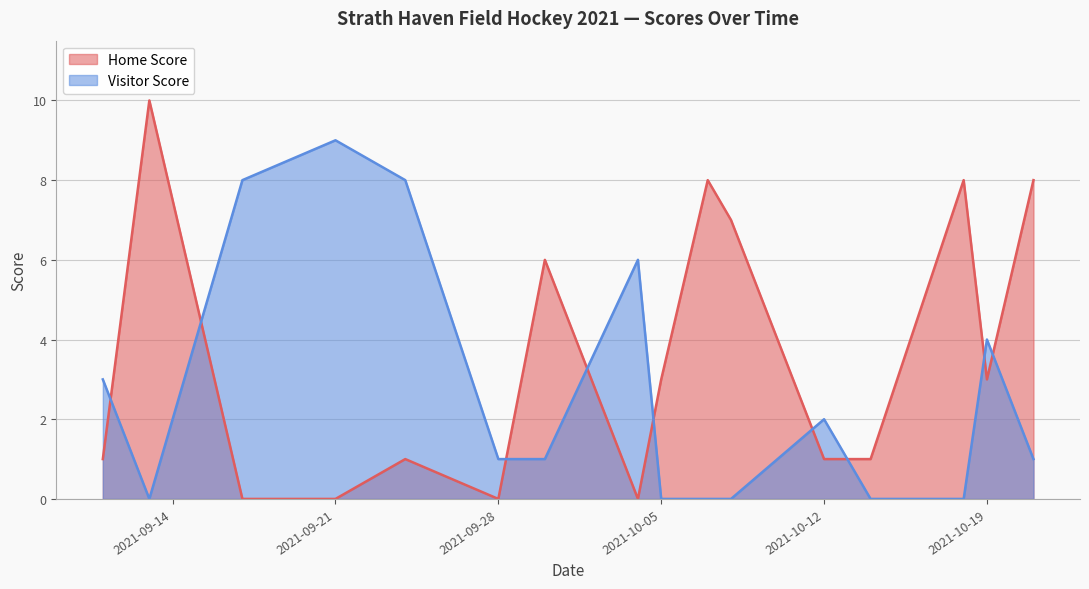

Is the value of Home Score at 2021-10-04 greater than the value of Visitor Score at 2021-09-13?

No